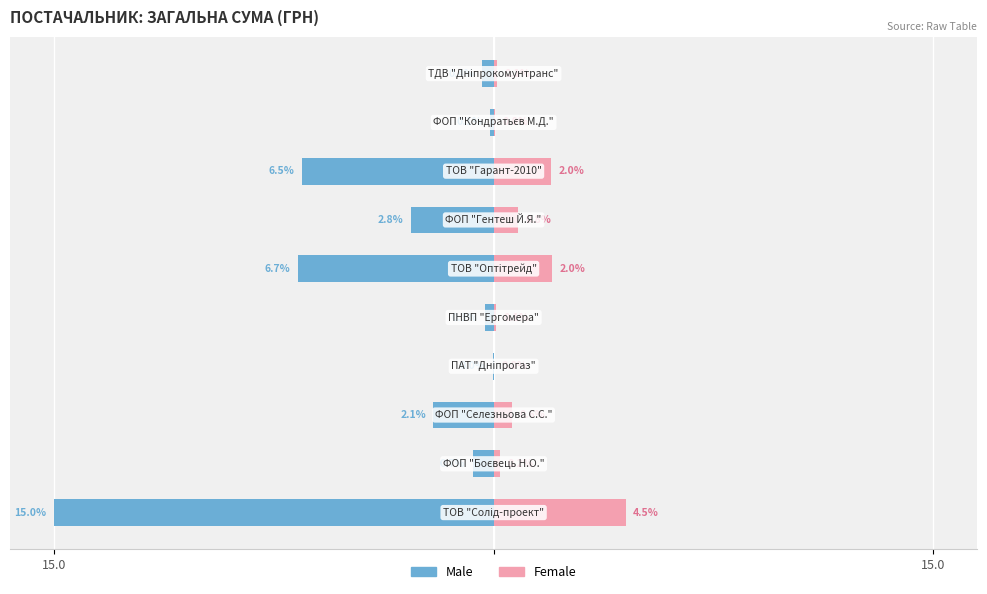

What is the spread (max minus min) of values at 9?

0.5